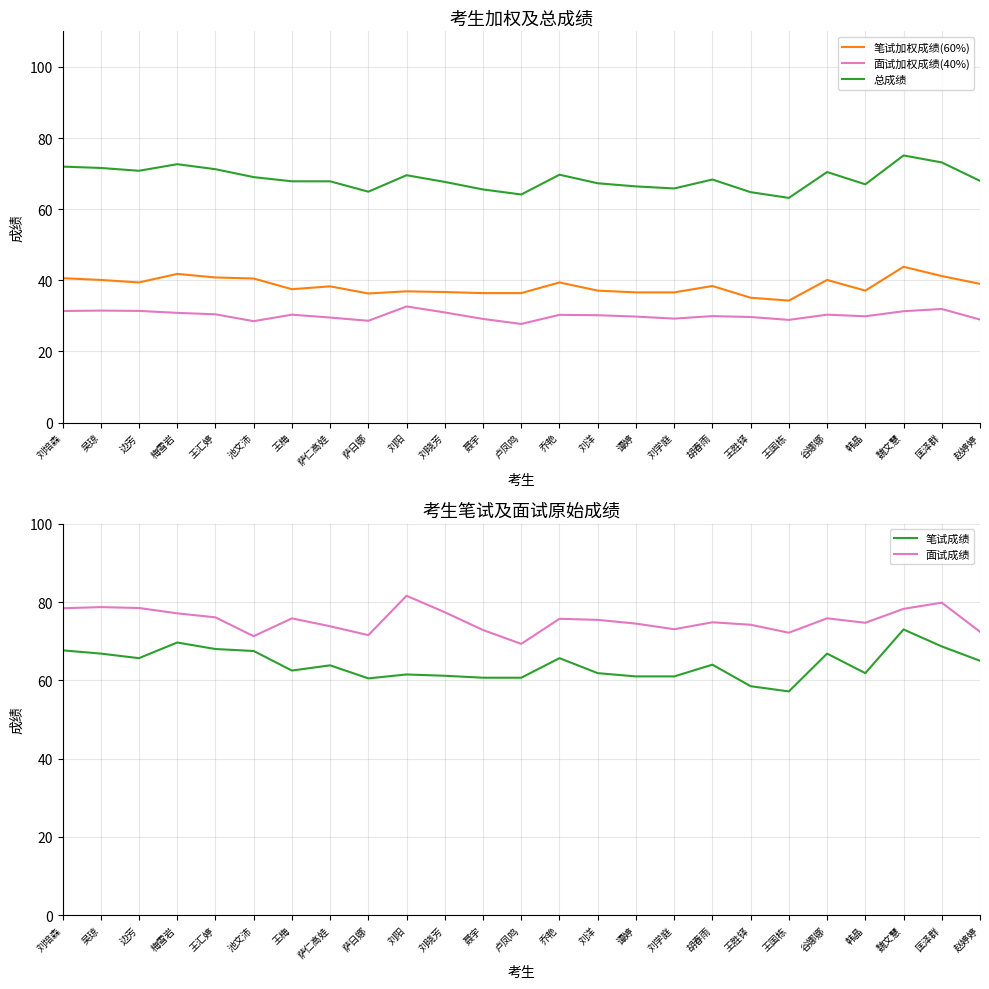

What is the spread (max minus min) of values at 刘洋?

45.3